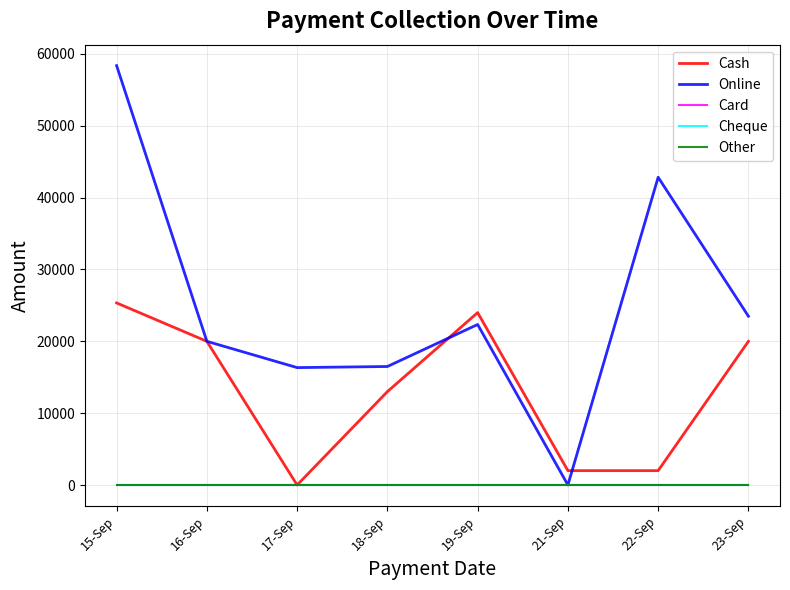

Is this an area chart (filled region under the line)?

No